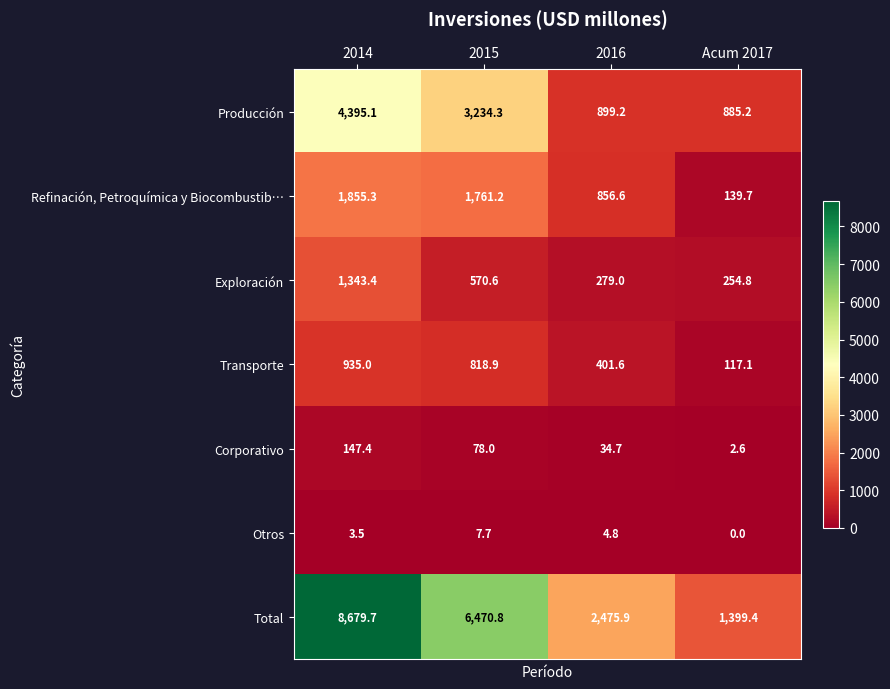

Which series has the widest spread of values?

Total